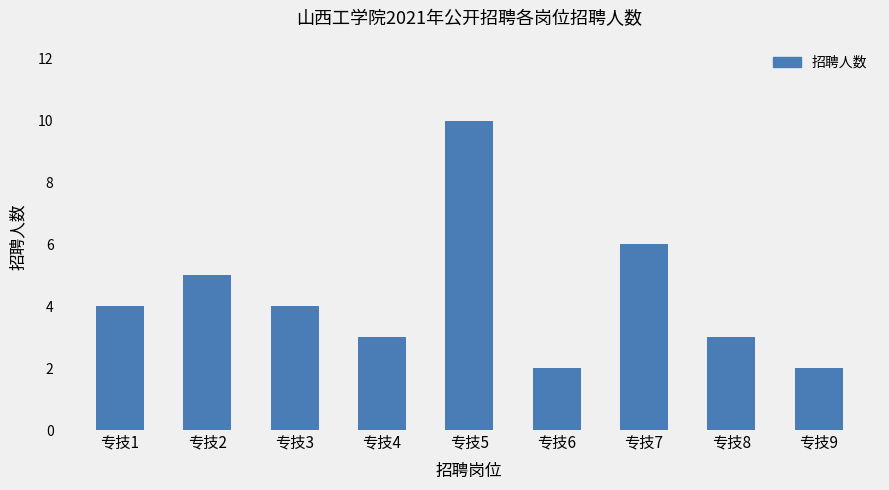

Which has a higher value, 专技8 or 专技7?

专技7